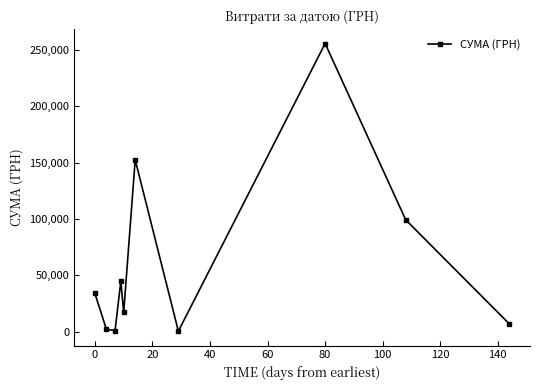

How many points are higher than both their immediate neighbors (excluding endpoints)?

3